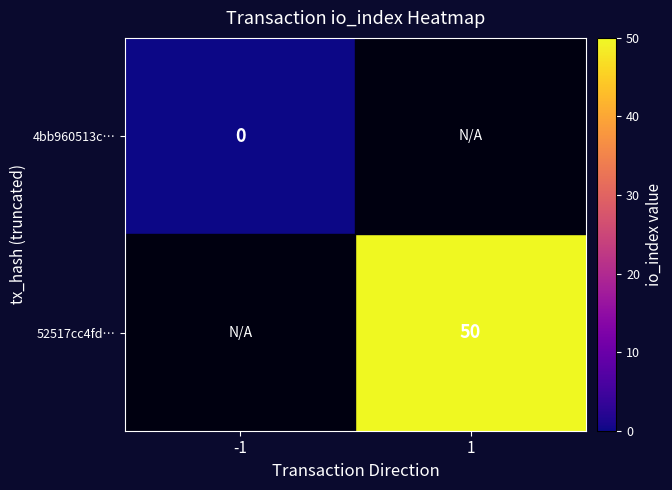

Count the number of data series in this chart.

2